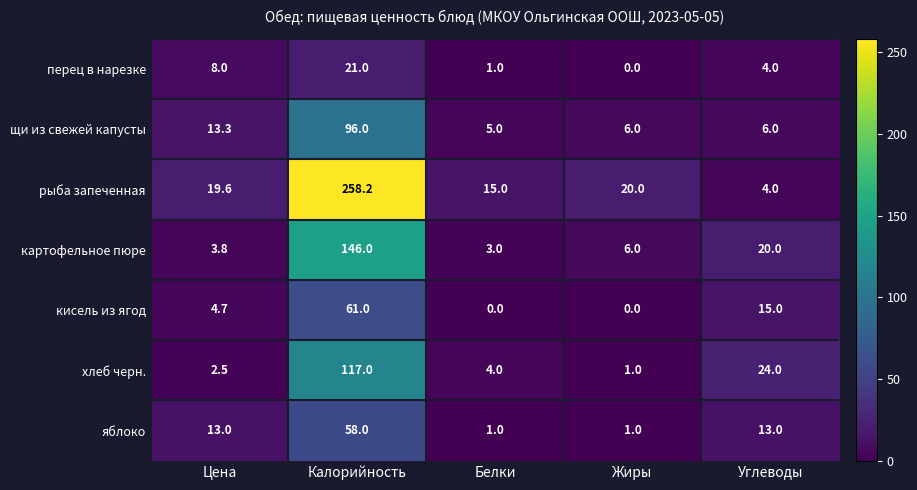

At which category does the chart reach its peak across all series?

Калорийность